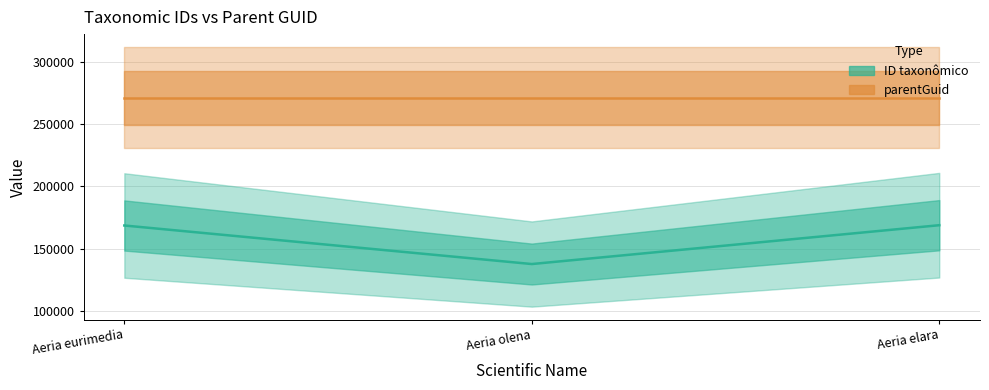

What is the sum of the ID taxonômico values at Aeria olena and Aeria eurimedia?

306016